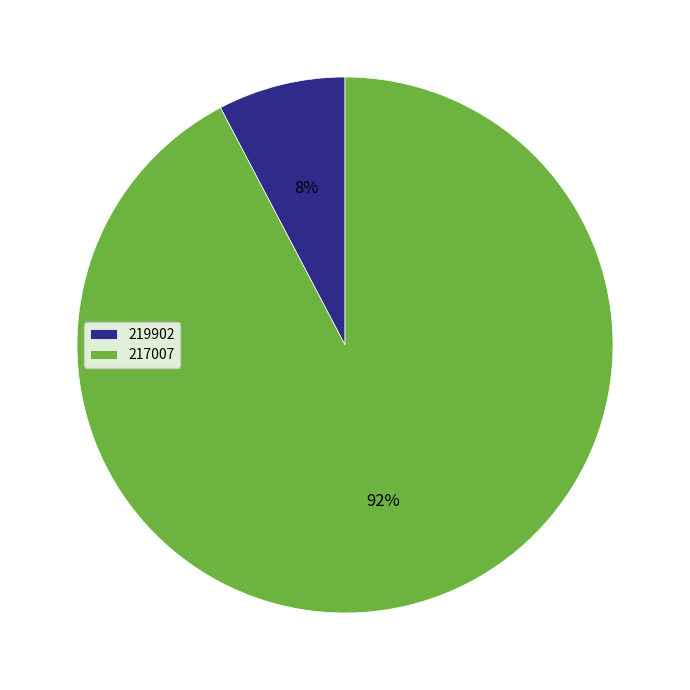

Does 217007 account for over 50% of the chart?

Yes